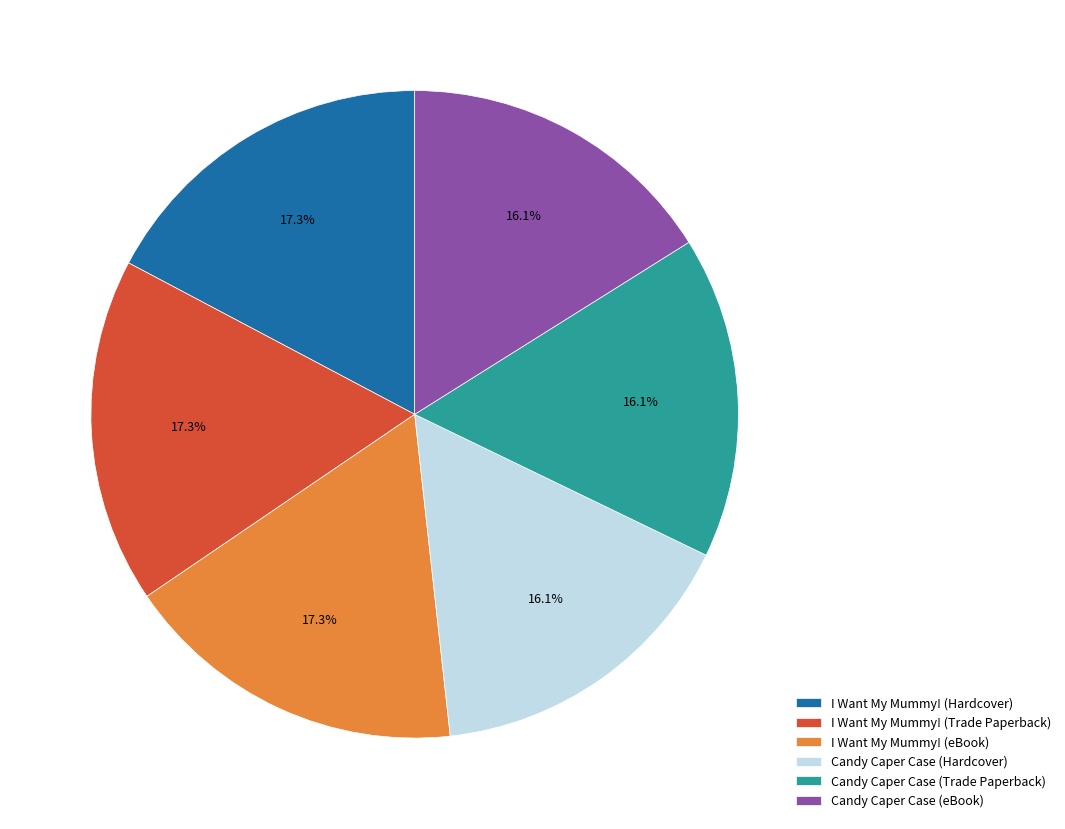

To the nearest percent, what is the difference between the largest and smallest slice percentages?

1%